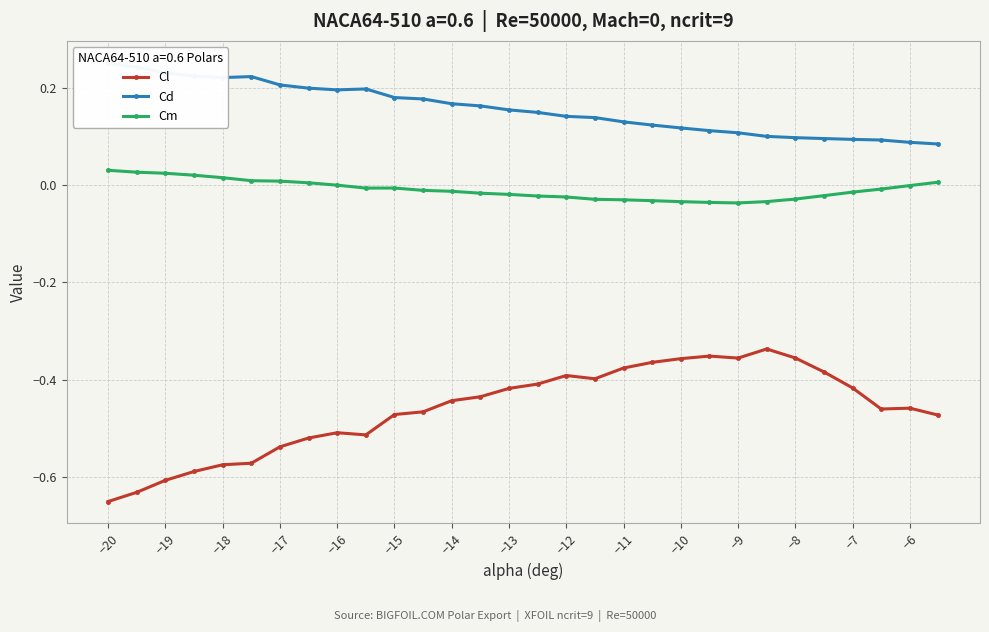

Is it true that Cl equals -0.6 at −19?

True